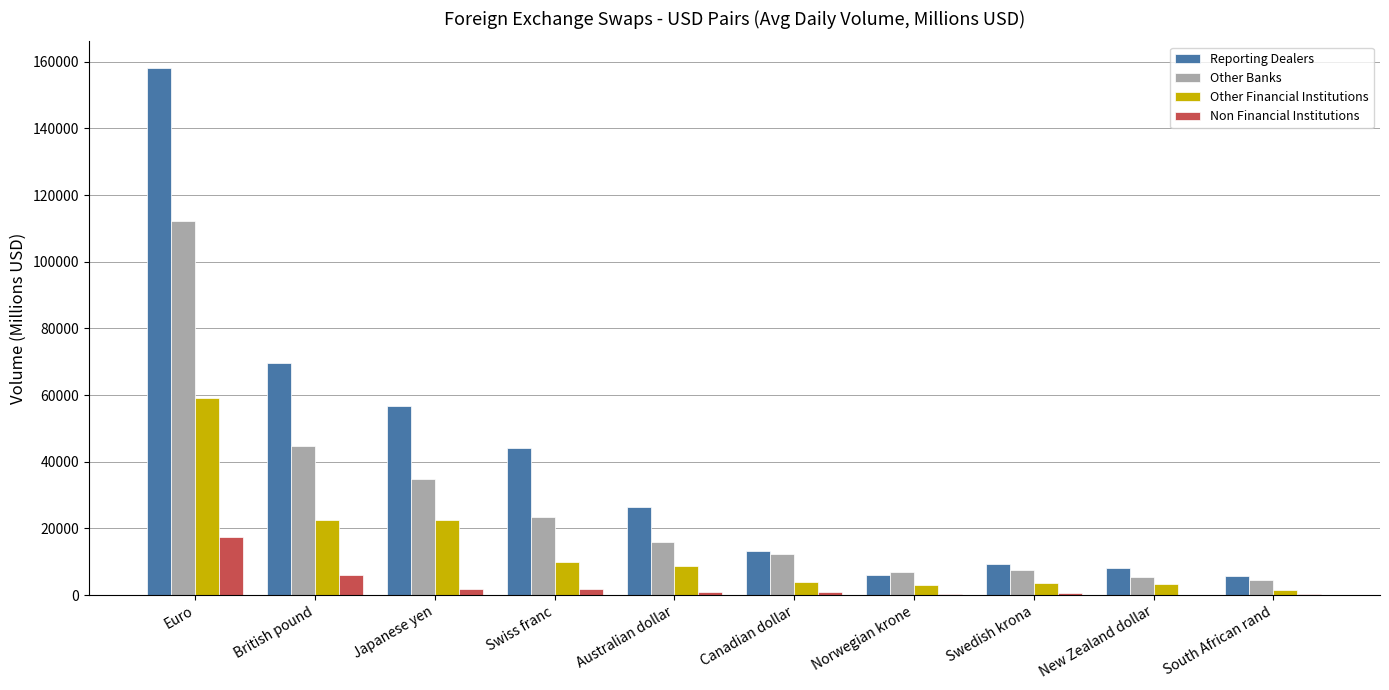

True or false: Non Financial Institutions has a value of 17486.7 at Euro.

True